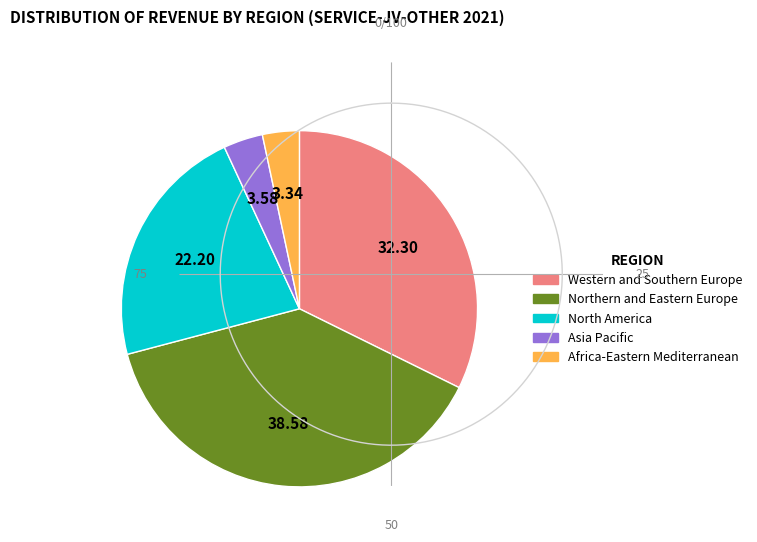

Do Asia Pacific and Northern and Eastern Europe together represent more than half of the pie?

No